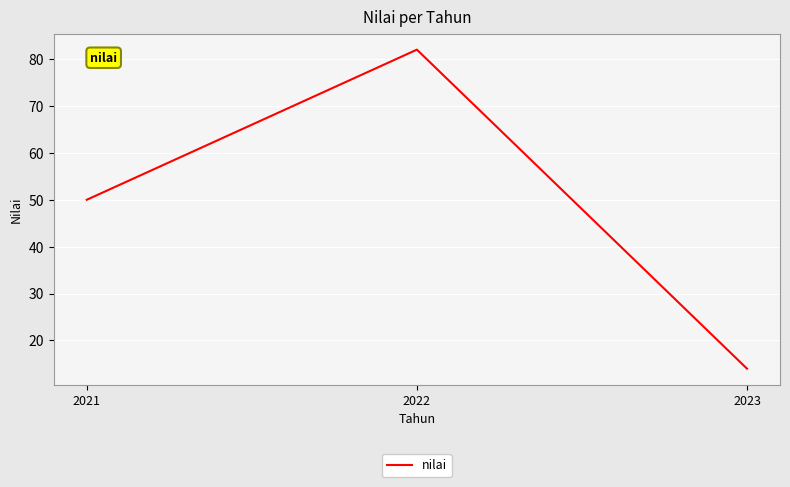

Reading left to right, what are all the values shown in this chart?

2021=50	2022=82	2023=14